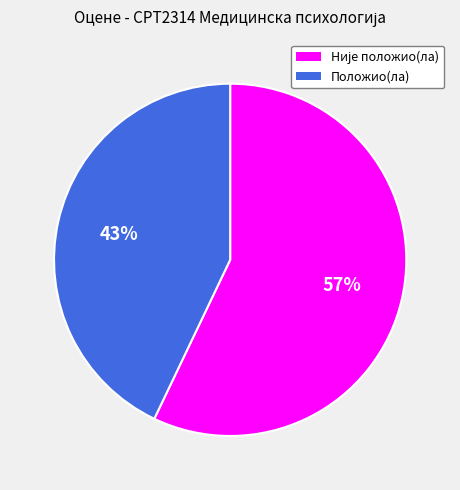

The Положио(ла) slice represents 37% of the pie. True or false?

False